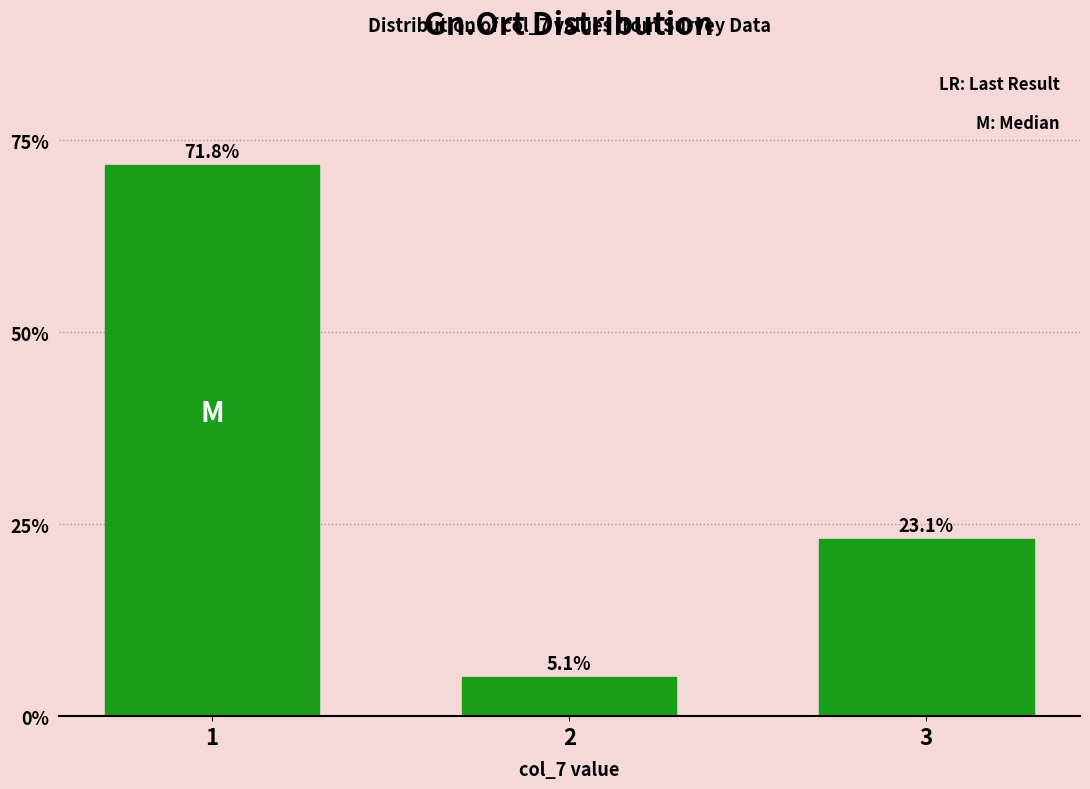

Reading left to right, transcribe all the data shown in this chart.

1=71.8	2=5.1	3=23.1